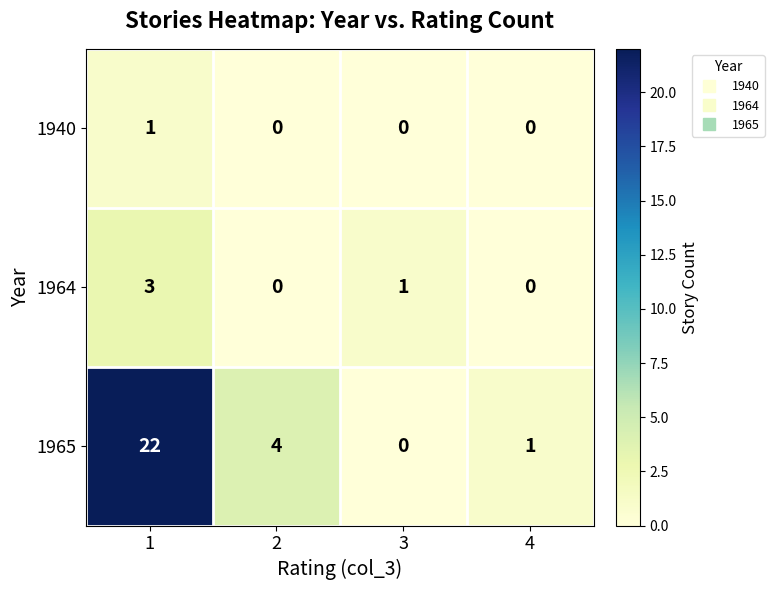

Which series has the largest total across all categories?

1965